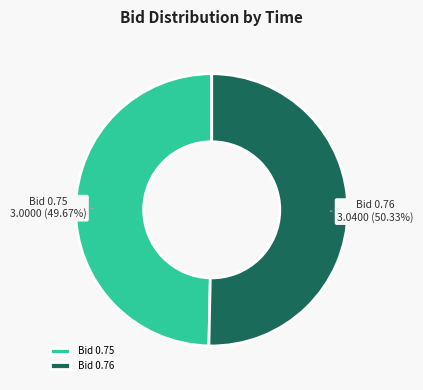

Which category accounts for the majority?

Bid 0.76